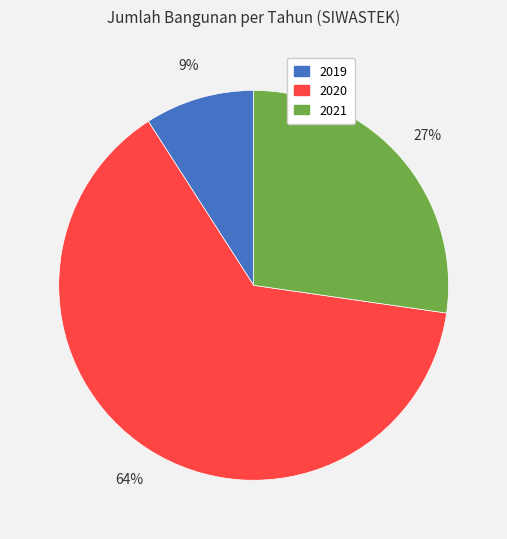

Rank the categories by value from lowest to highest.

2019, 2021, 2020